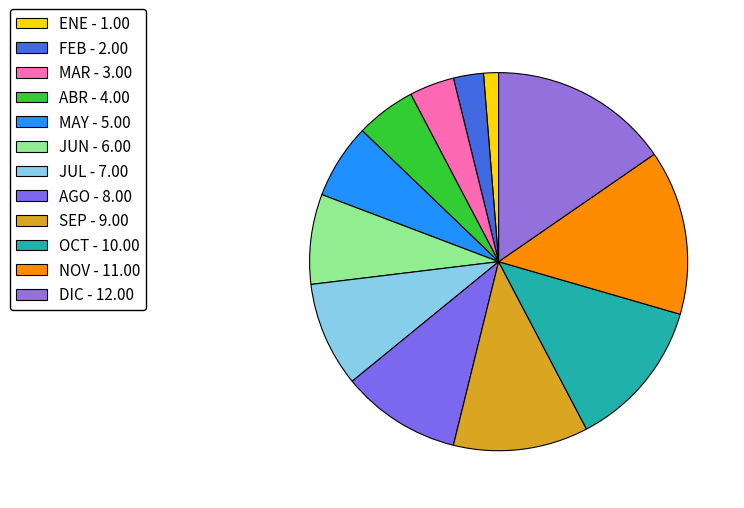

How many slices are in this pie chart?

12